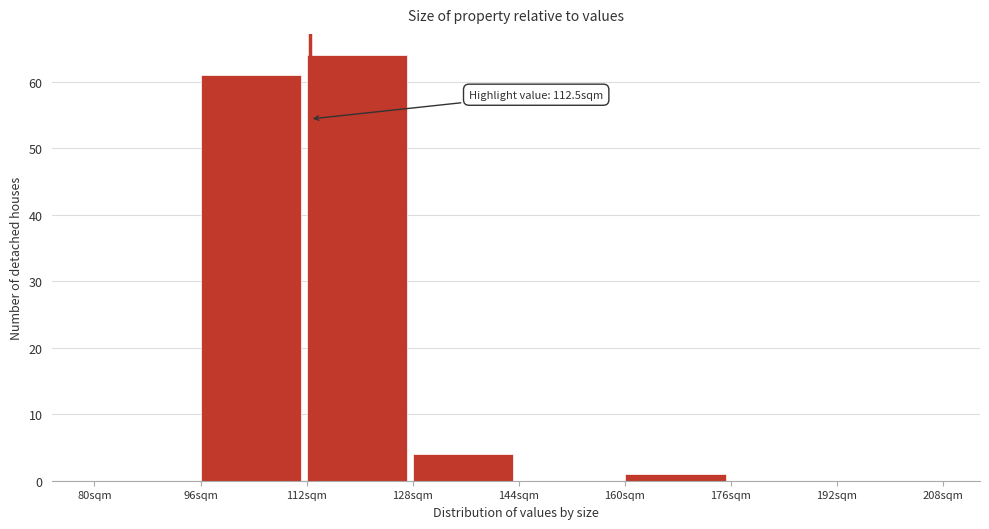

Over which range of the x-axis is the bar tallest?

112 to 128